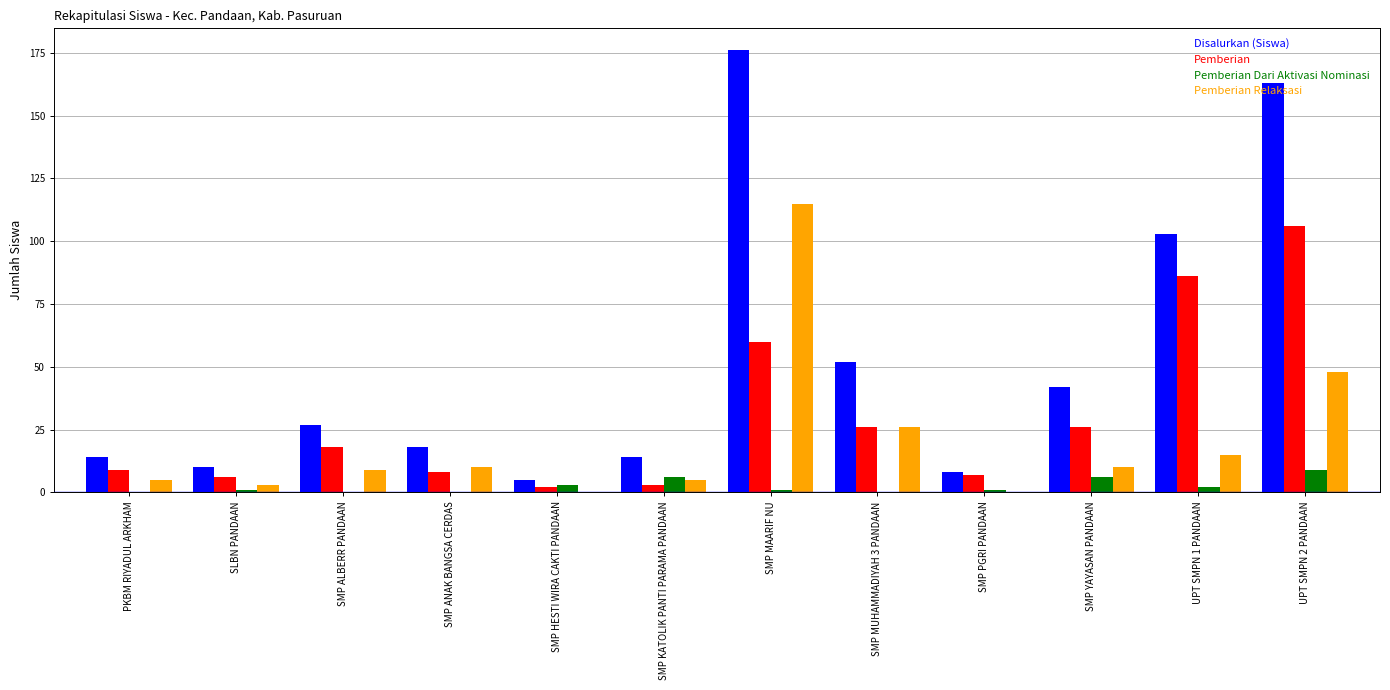

Between SMP ALBERR PANDAAN and SMP MUHAMMADIYAH 3 PANDAAN, which series saw the biggest shift?

Disalurkan (Siswa)